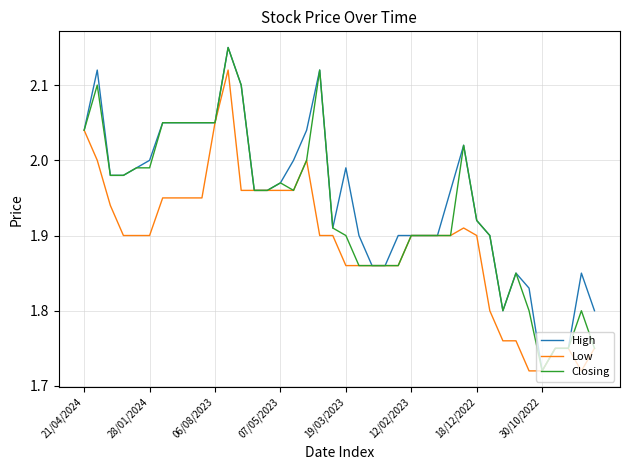

Rank the series by their average value, from lowest to highest.

Low, Closing, High